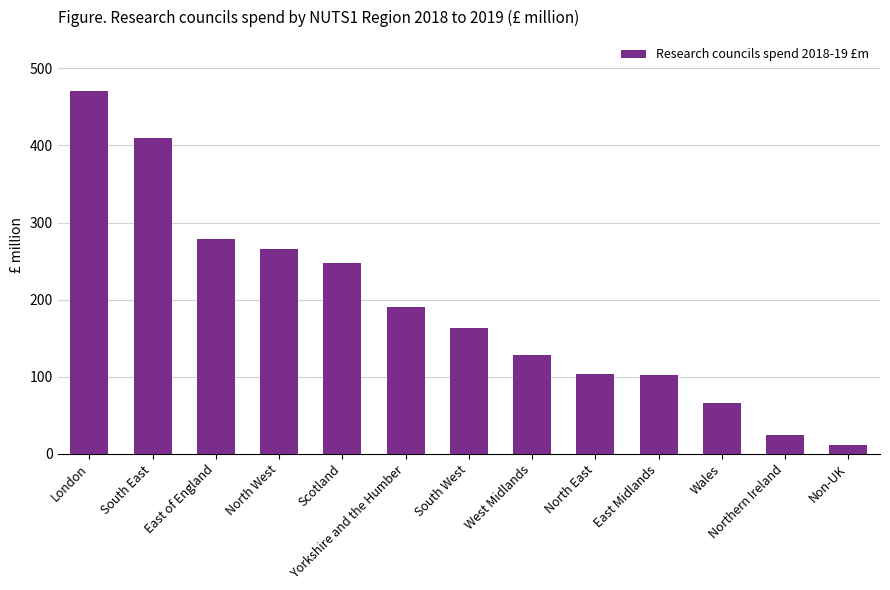

The value at West Midlands is 128. True or false?

True